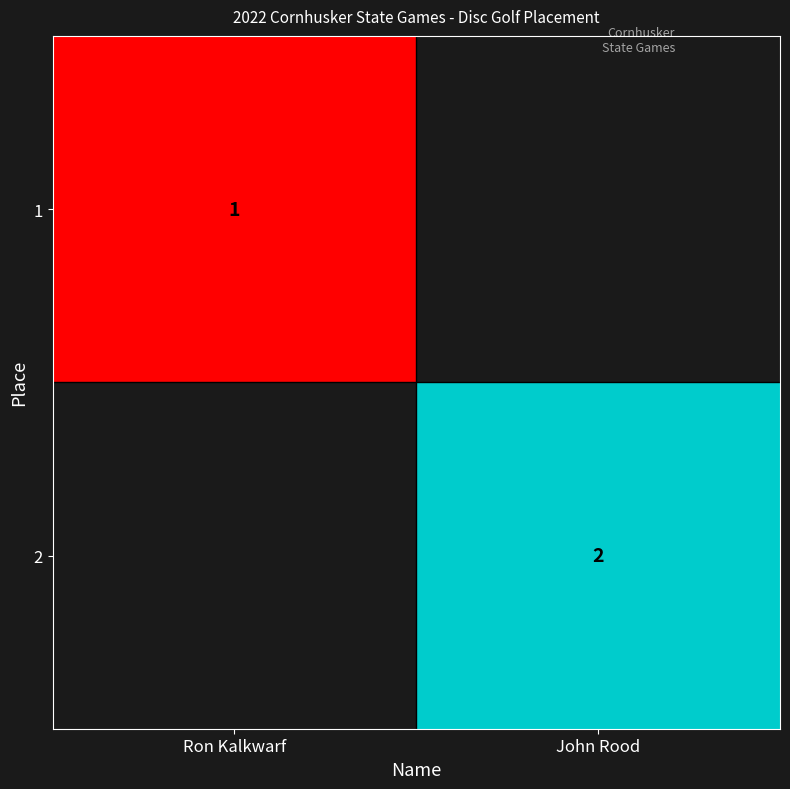

At how many categories does at least one series exceed 1?

1